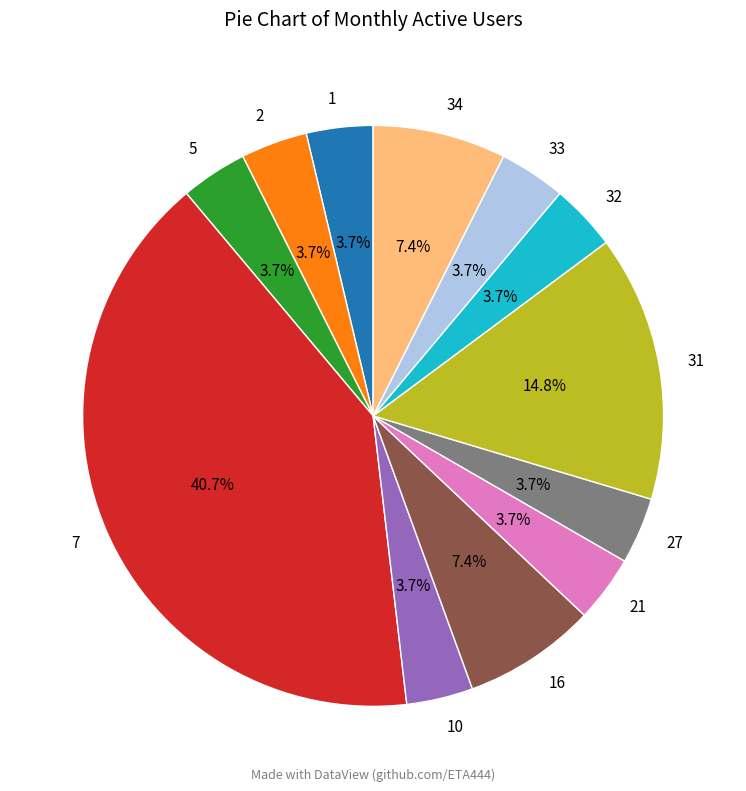

Do 34 and 7 together represent more than half of the pie?

No